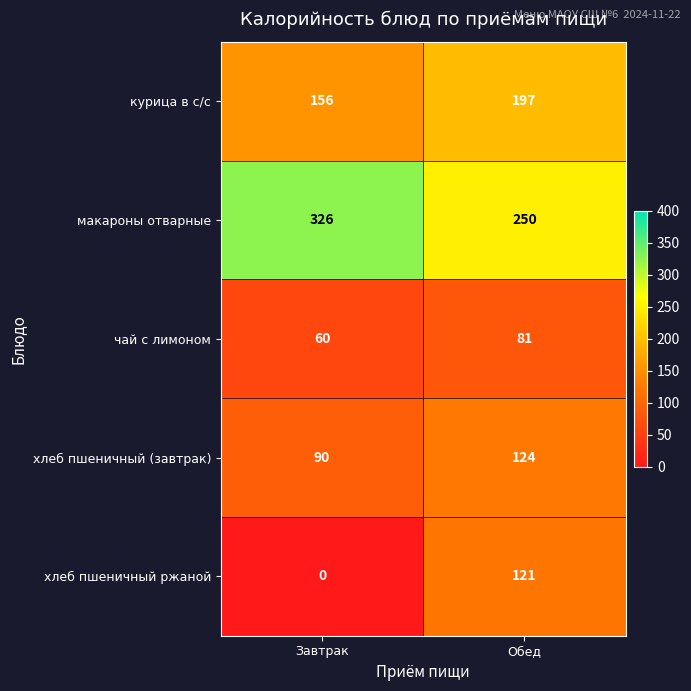

What is the difference between the maximum and minimum values in the чай с лимоном series?

21